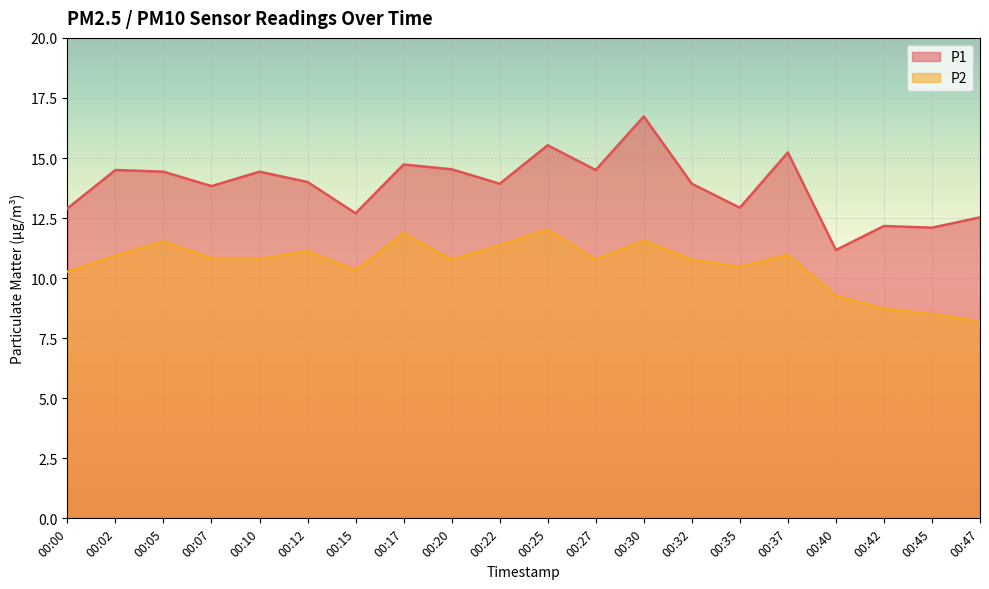

Does the chart display data point markers on the line(s)?

No